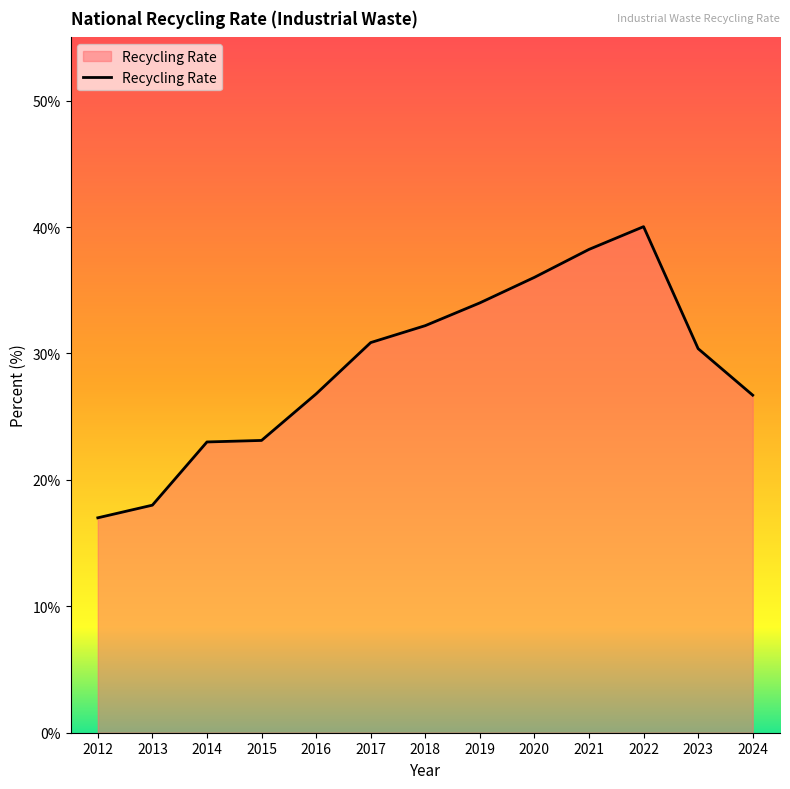

Where does the data first go above 30?

2017